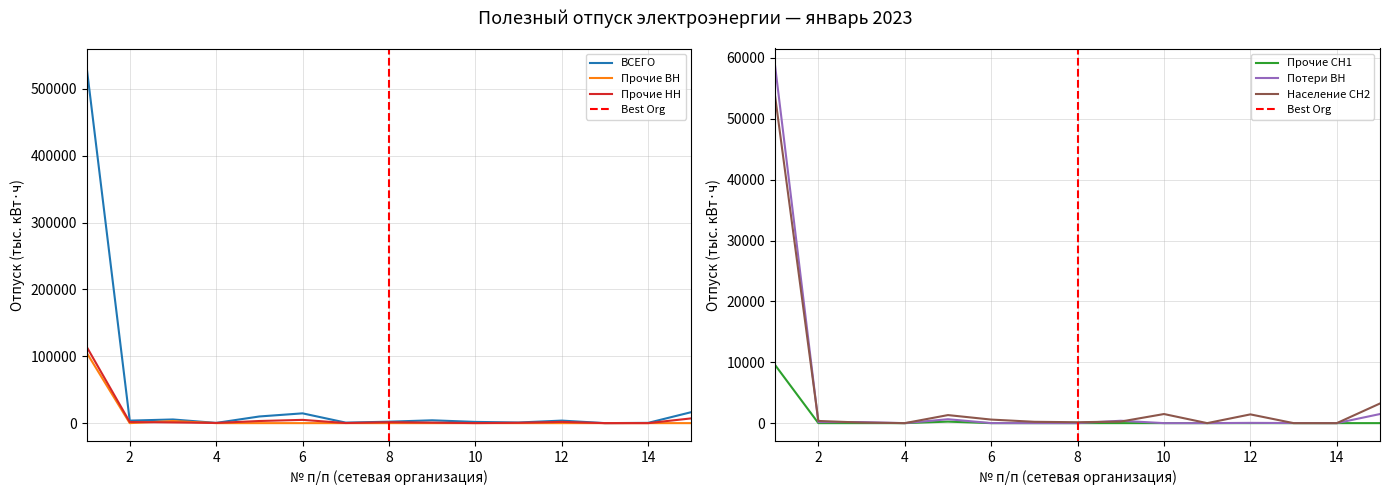

Reading left to right, list all the values displayed in this chart.

ВСЕГО: 533688.9	3745.7	5484.4	323.7	9960.0	14635.9	768.8	2160.6	4235.9	1836.7	941.4	3789.7	17.5	416.9	16461.3
Прочие ВН: 105633.9	0.0	3113.9	0.0	0.0	0.0	0.0	0.0	0.0	0.0	0.0	0.0	0.0	0.0	0.0
Прочие СН1: 9535.1	0.0	0.0	0.0	248.9	0.0	0.0	0.0	0.0	0.0	0.0	0.0	0.0	0.0	0.0
Прочие НН: 114547.4	1659.0	1056.3	308.1	3183.3	4872.4	159.0	1362.4	808.1	61.8	528.6	1851.1	3.1	16.8	7129.2
Потери ВН: 58622.5	174.9	171.3	0.0	642.5	7.7	0.0	0.0	389.9	0.0	0.0	42.3	14.2	0.0	1495.3
Население СН2: 53648.4	357.7	92.2	0.0	1321.7	584.4	219.8	149.3	257.5	1495.1	0.7	1437.7	0.0	0.0	3229.3